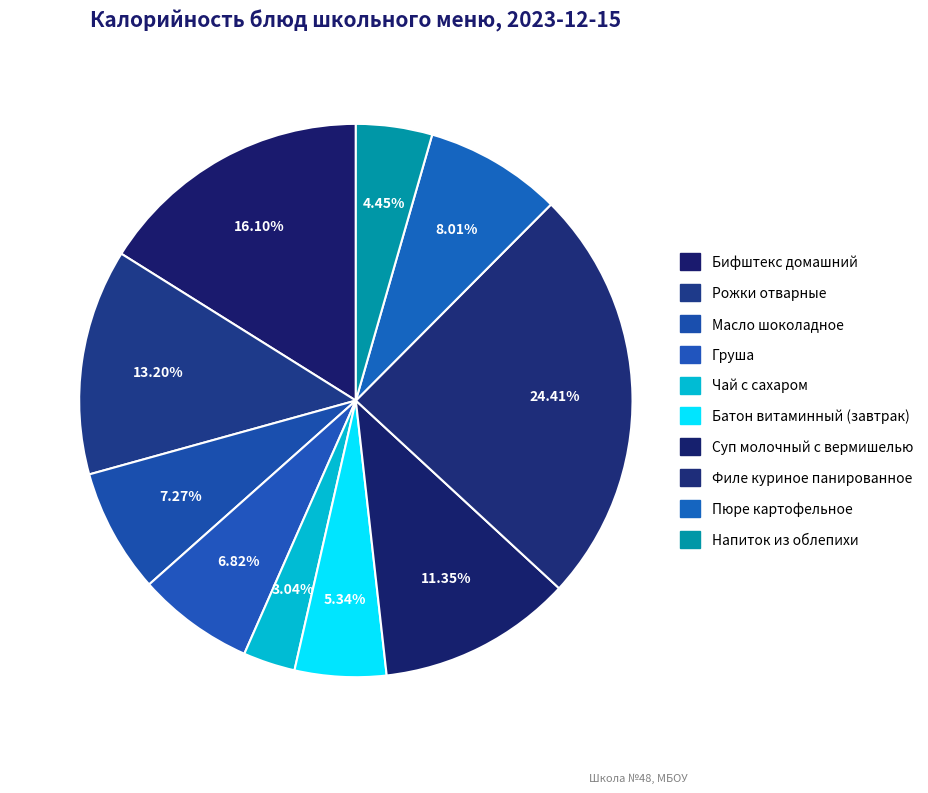

To the nearest percent, what percentage of the pie is Батон витаминный (завтрак)?

5%